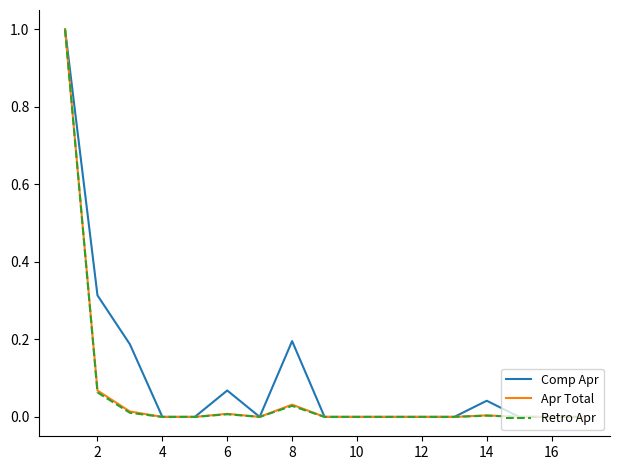

What is the difference between the maximum and minimum values in the Retro Apr series?

1.0